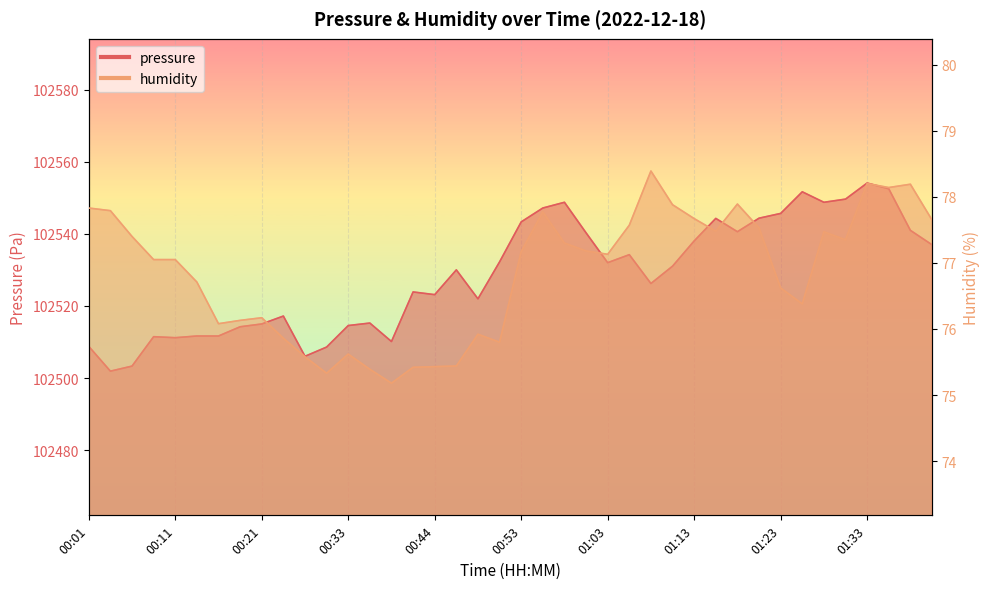

List the series in order of their overall mean, highest first.

pressure, humidity